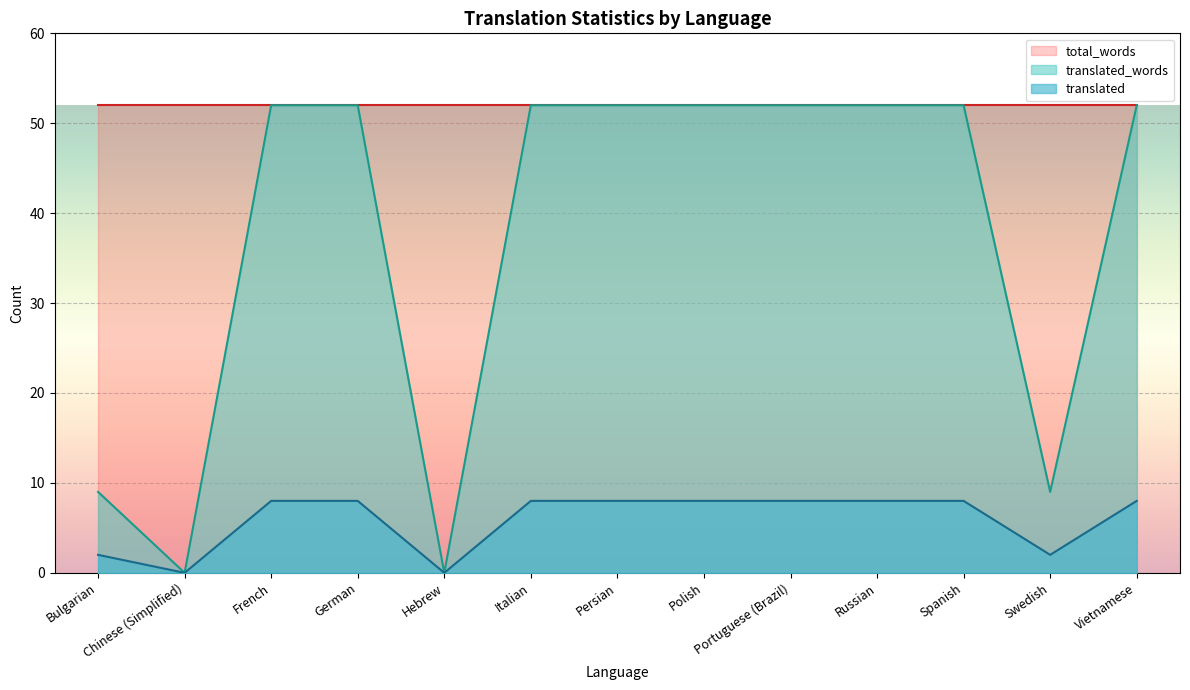

What is the label of the 1st point from the left?

Bulgarian